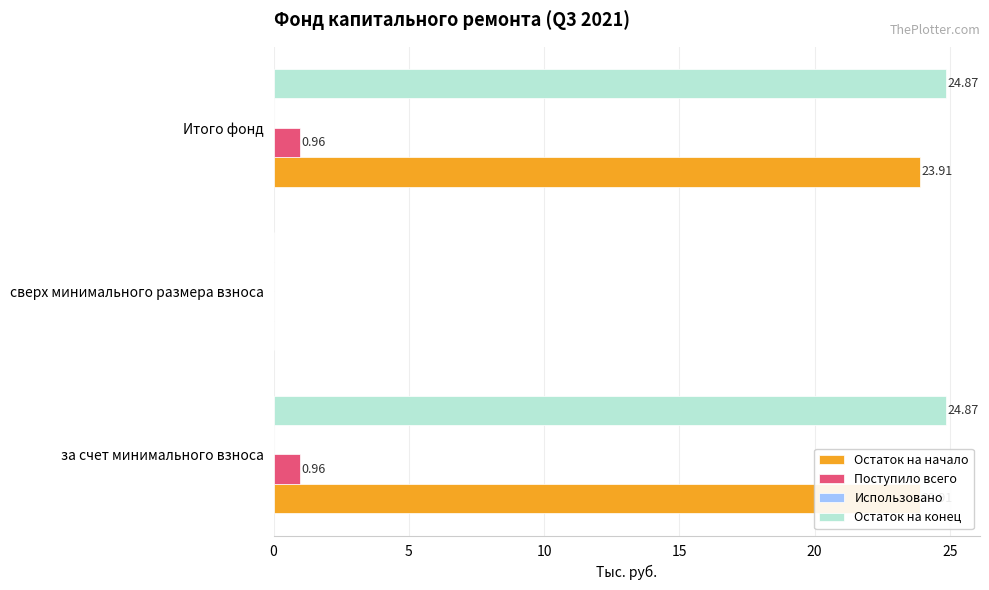

How many data points does each series have?

3